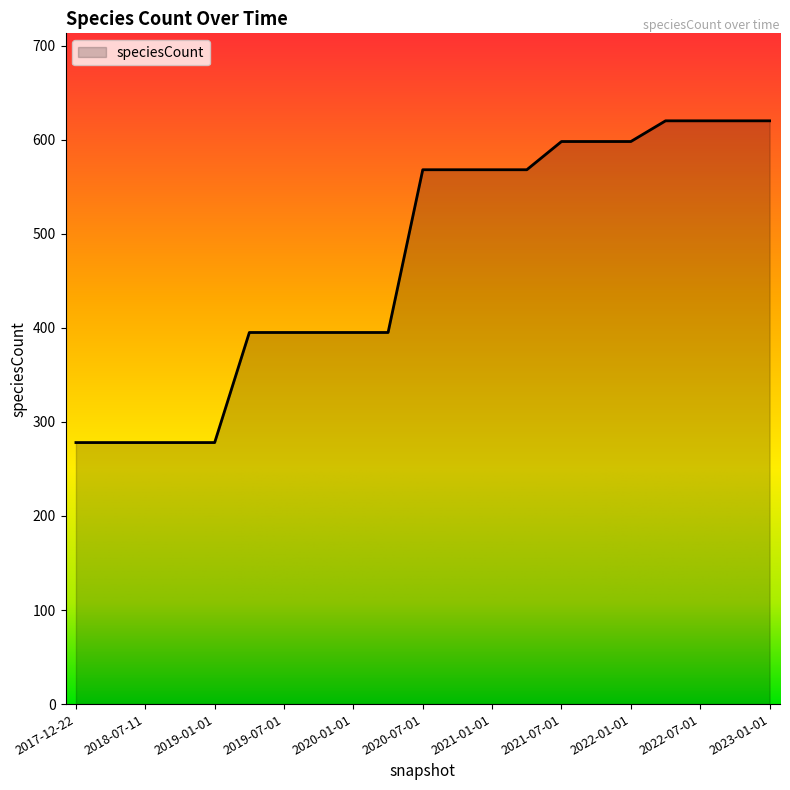

What is the minimum value shown in the chart?

278